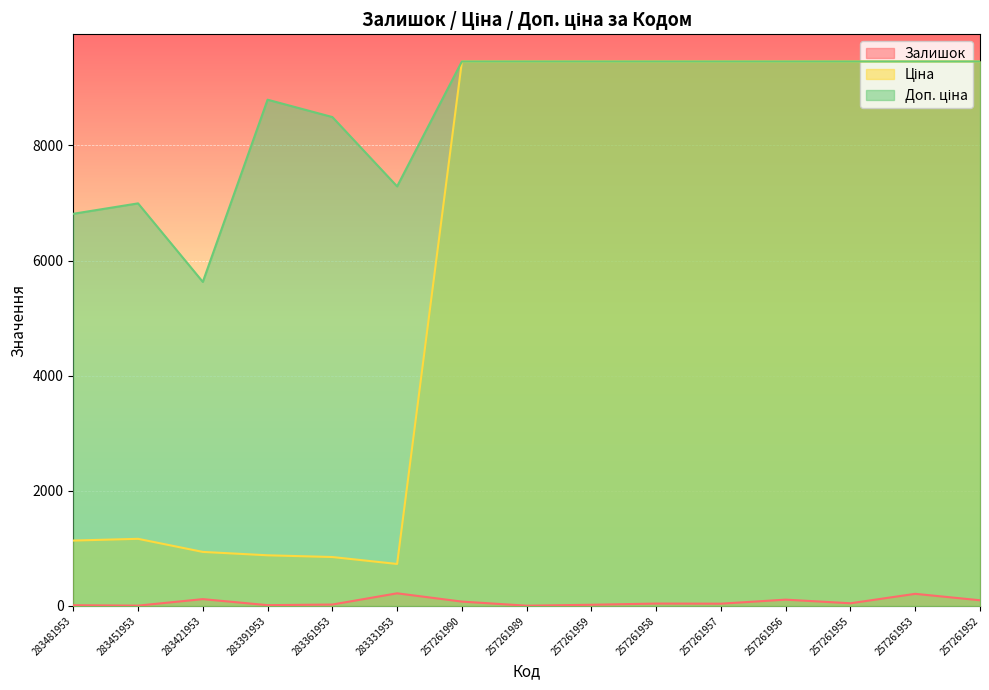

List the series in order of their overall mean, highest first.

Доп. ціна, Ціна, Залишок